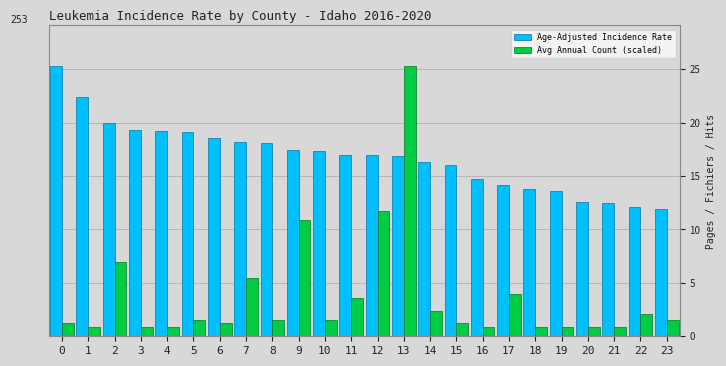

What is the sum of the Age-Adjusted Incidence Rate values at 19 and 9?

31.0